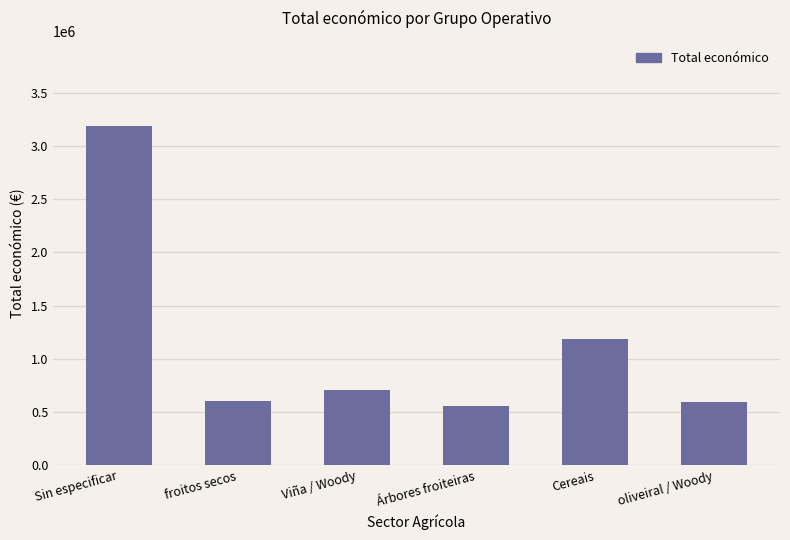

How many data points are less than 706697?

3